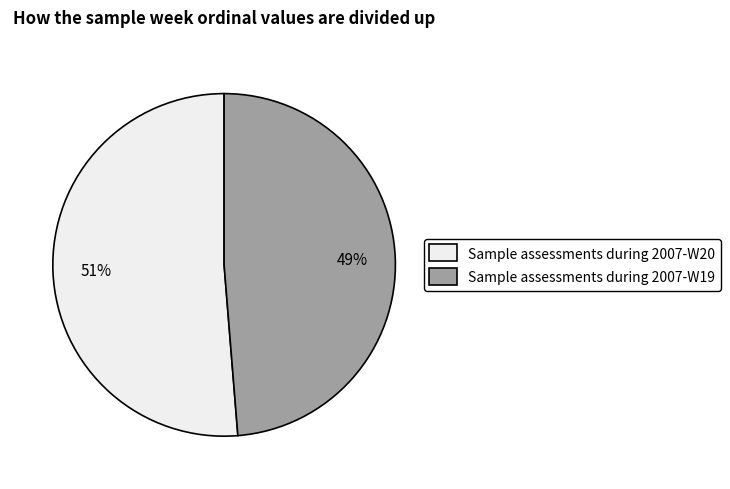

Is Sample assessments during 2007-W20 the majority of the pie?

Yes